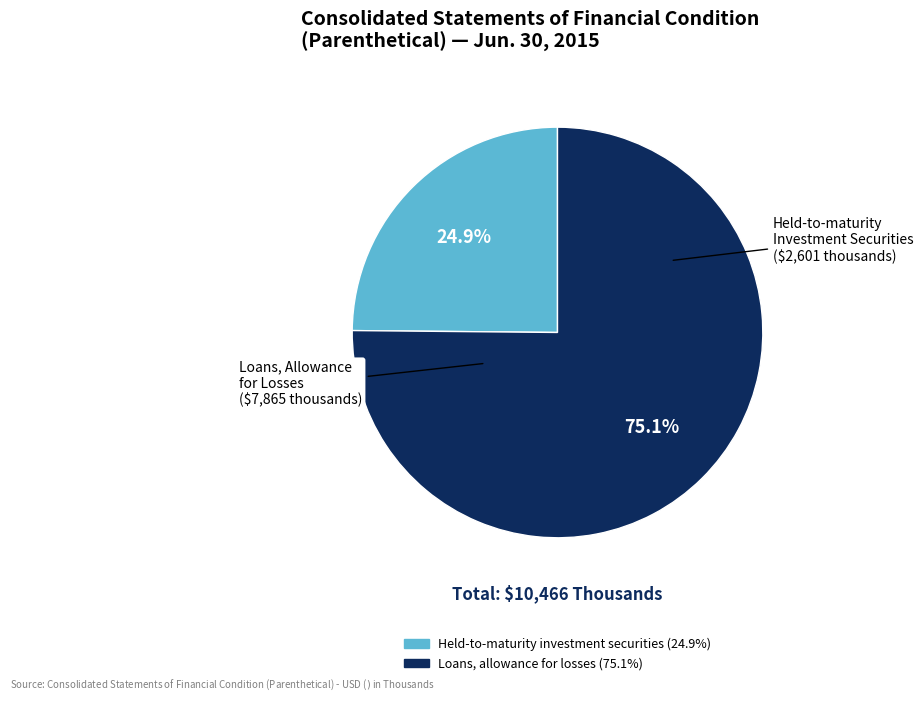

How many segments does this pie chart have?

2